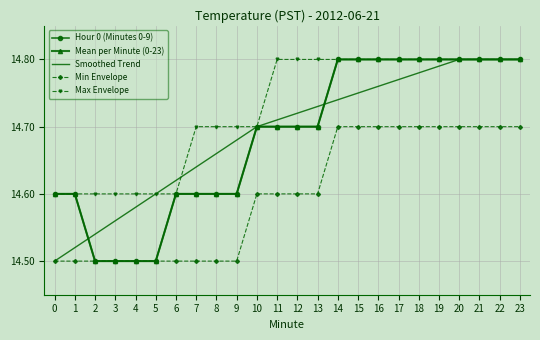

How many lines are shown in the chart?

5